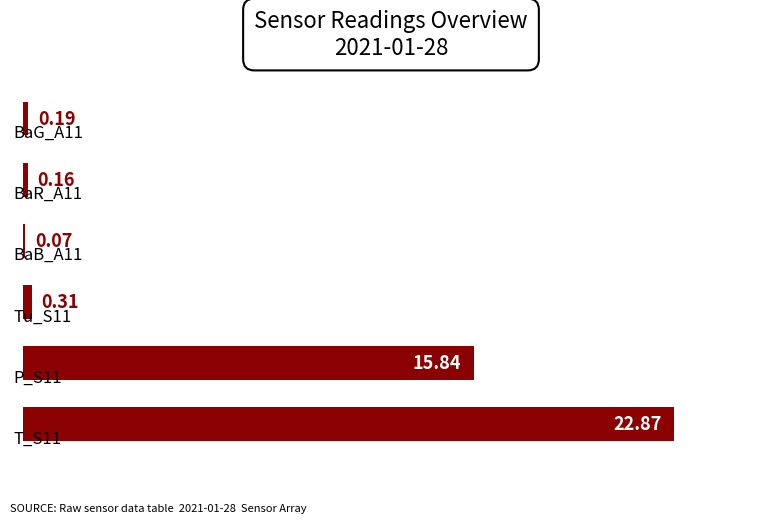

Are the bars horizontal?

Yes